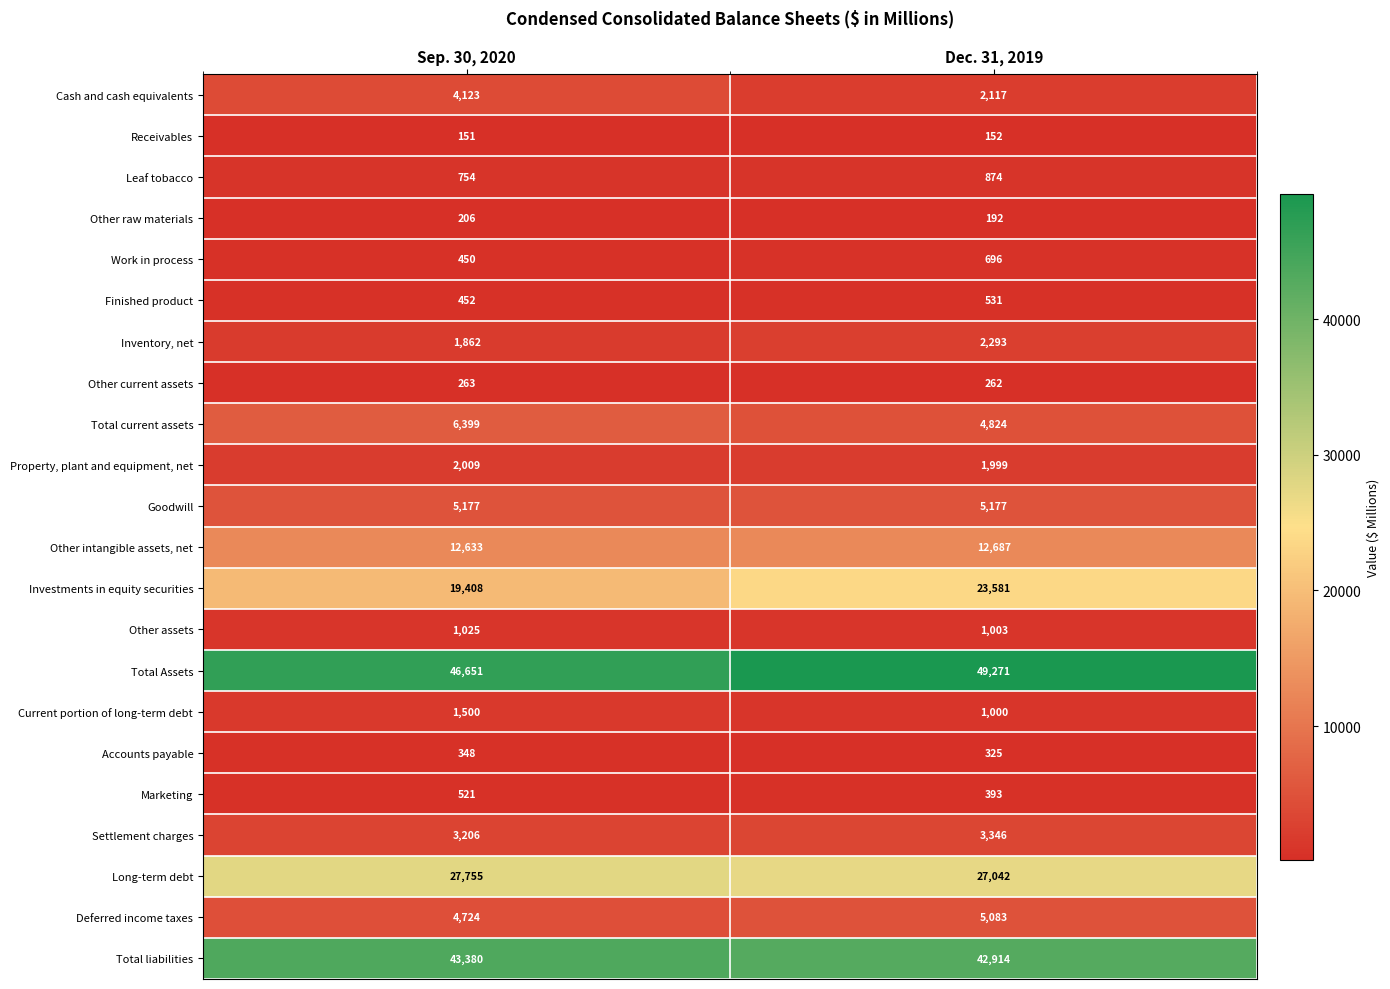

What is the maximum value shown in the chart?

49271